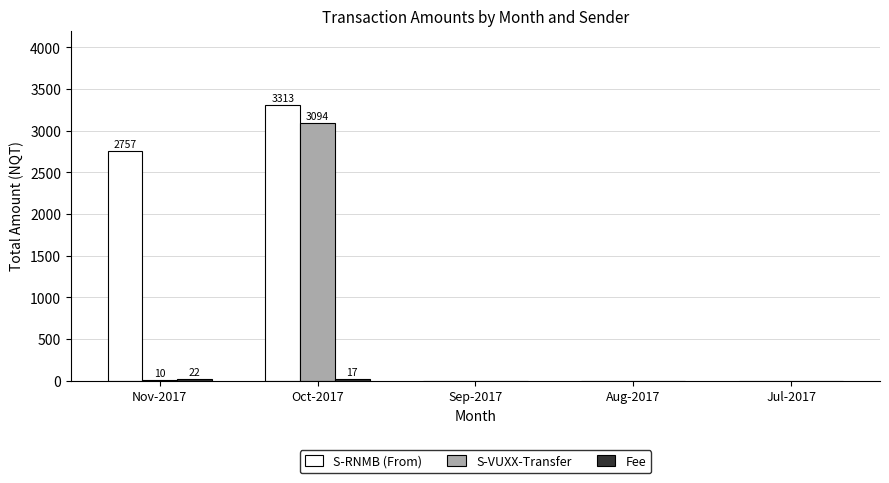

What is the sum of all S-RNMB (From) values?

6070